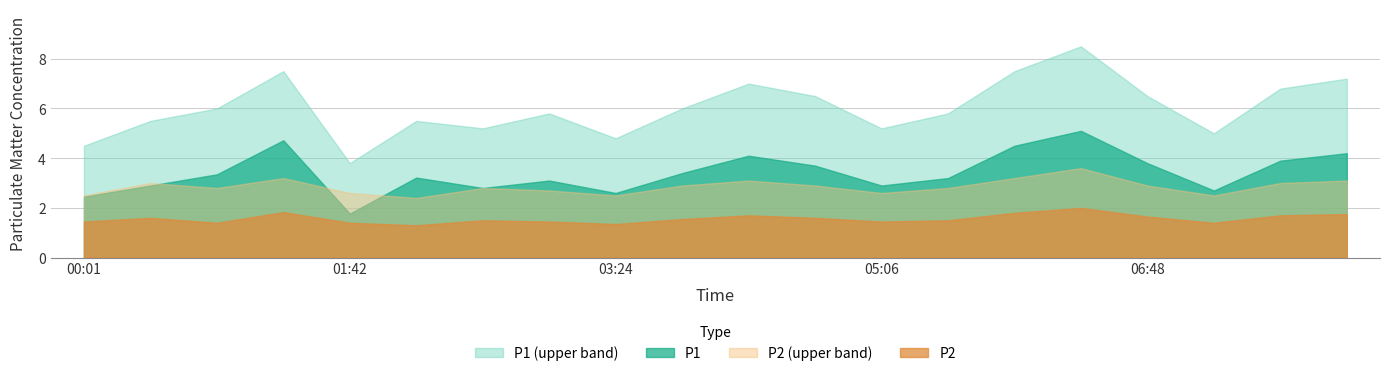

Reading right to left, transcribe all the data shown in this chart.

P1: 08:05=4.2	07:39=3.9	07:14=2.7	06:48=3.8	06:23=5.1	05:57=4.5	05:32=3.2	05:06=2.9	04:41=3.7	04:15=4.1	03:50=3.4	03:24=2.6	02:59=3.1	02:33=2.8	02:08=3.2	01:42=1.8	01:18=4.7	00:52=3.4	00:27=2.9	00:01=2.5
P2: 08:05=1.8	07:39=1.7	07:14=1.4	06:48=1.6	06:23=2.0	05:57=1.8	05:32=1.5	05:06=1.4	04:41=1.6	04:15=1.7	03:50=1.6	03:24=1.4	02:59=1.4	02:33=1.5	02:08=1.3	01:42=1.4	01:18=1.8	00:52=1.4	00:27=1.6	00:01=1.4